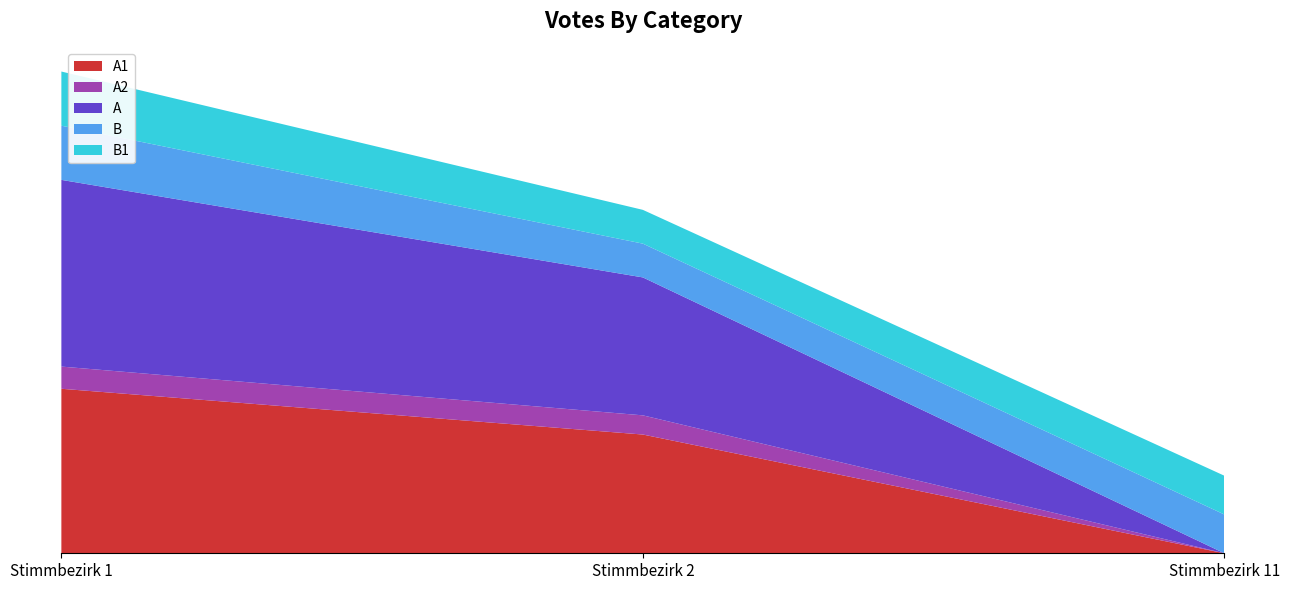

Reading left to right, extract all data points from this chart.

A1: 823	594	0
A2: 111	96	0
A: 934	690	0
B: 271	169	194
B1: 271	169	194